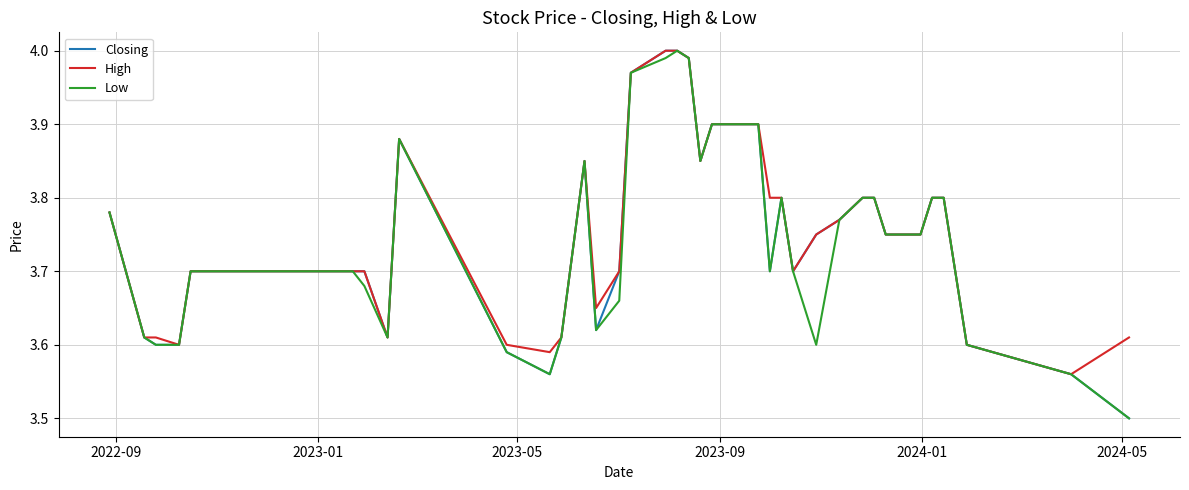

How many lines are shown in the chart?

3